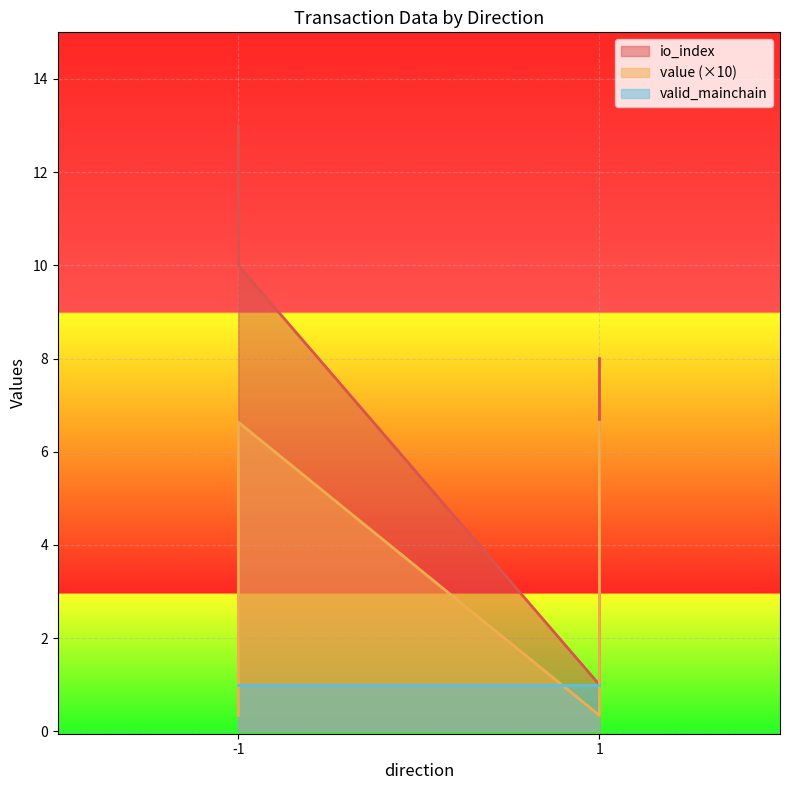

Where is value nearest to the value 3?

-1